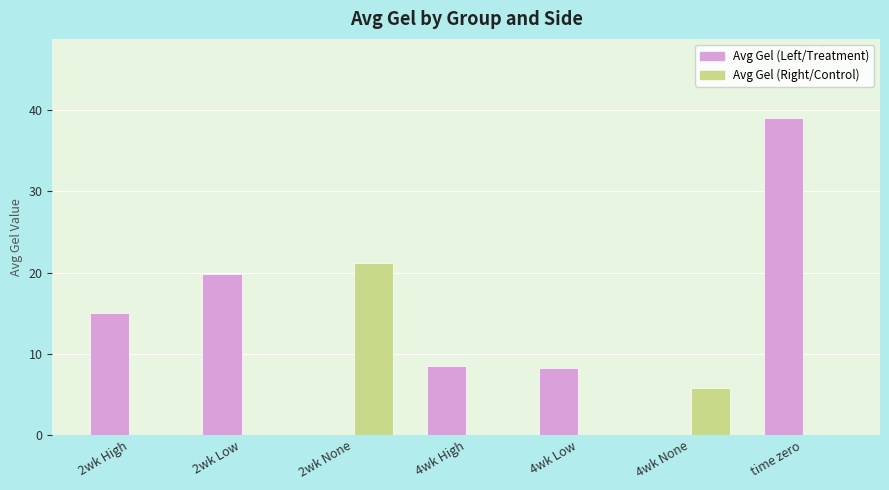

Reading left to right, list all the values displayed in this chart.

Avg Gel (Left/Treatment): 2wk High=15.1	2wk Low=19.8	2wk None=0.0	4wk High=8.5	4wk Low=8.2	4wk None=0.0	time zero=39.0
Avg Gel (Right/Control): 2wk High=0.0	2wk Low=0.0	2wk None=21.2	4wk High=0.0	4wk Low=0.0	4wk None=5.8	time zero=0.0